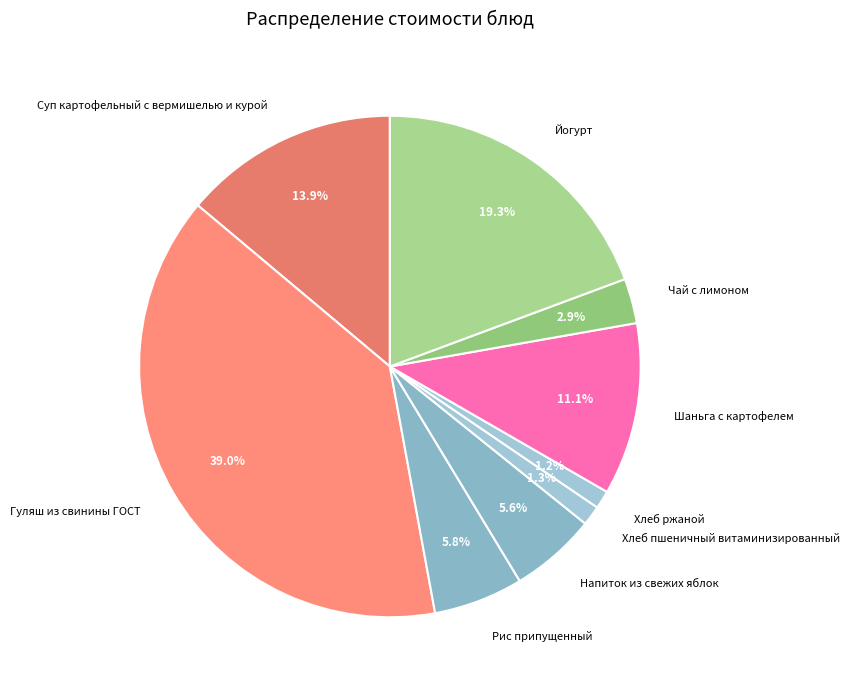

Which has a higher value, Гуляш из свинины ГОСТ or Рис припущенный?

Гуляш из свинины ГОСТ